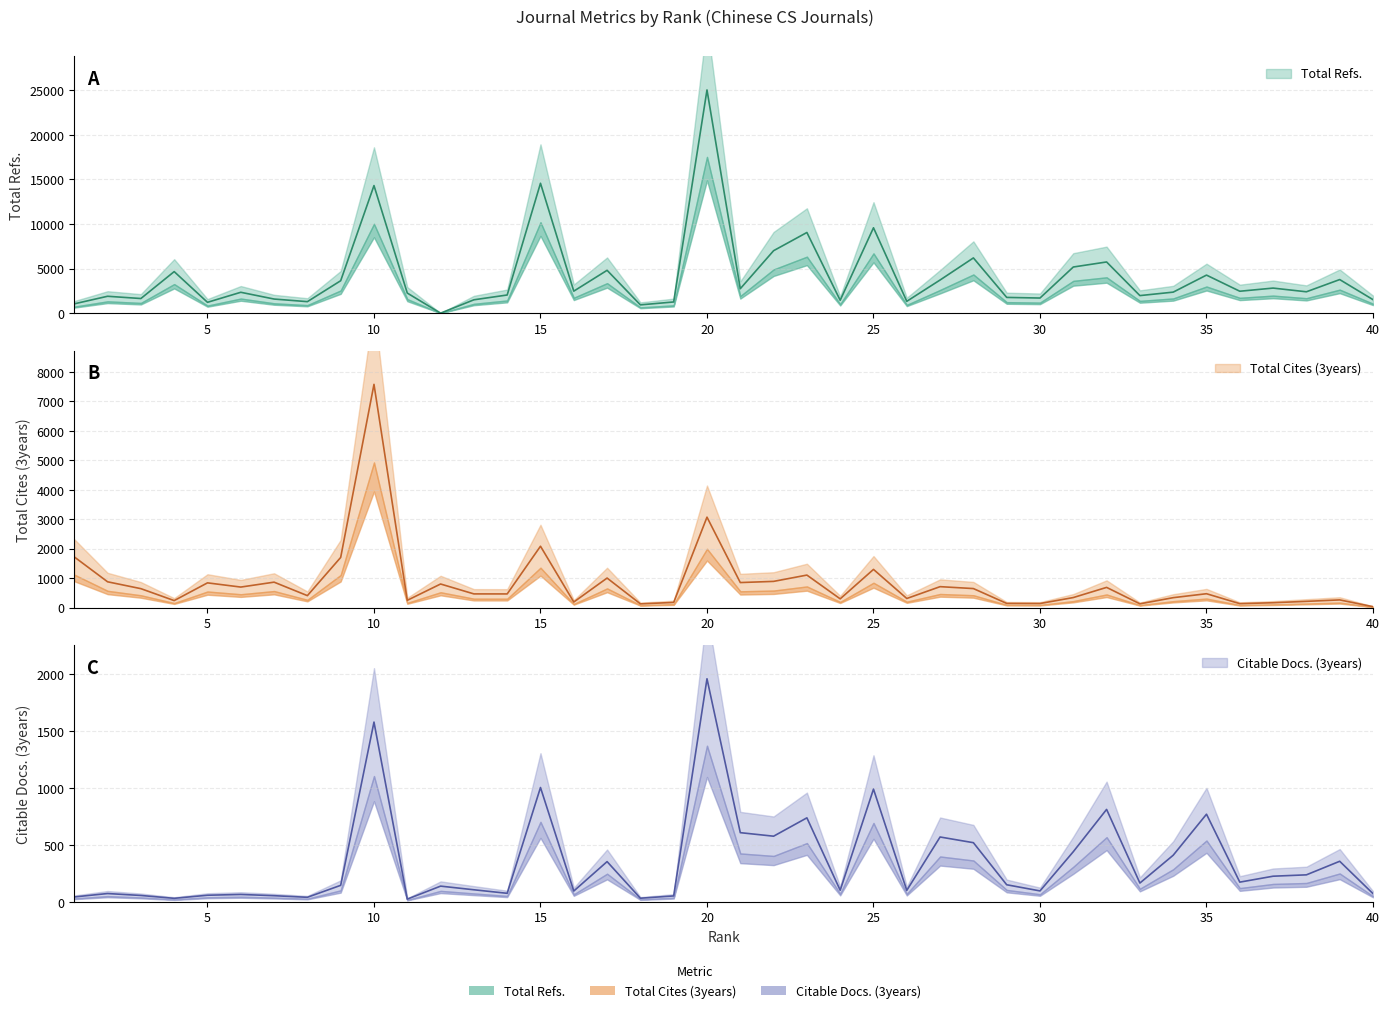

Does the chart have visible grid lines?

Yes